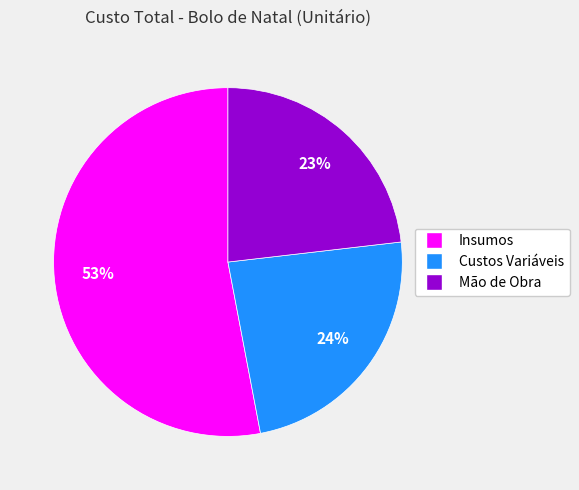

Is there any slice that represents more than half of the pie?

Yes